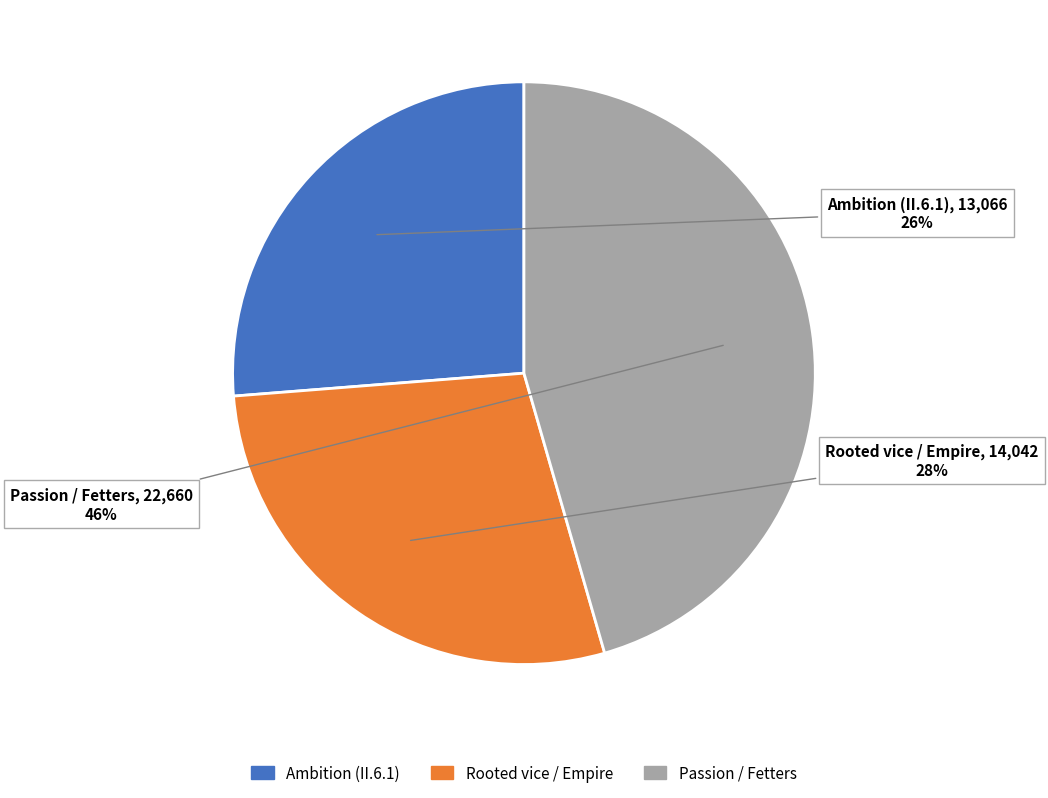

Does Passion / Fetters represent more than half of the total?

No